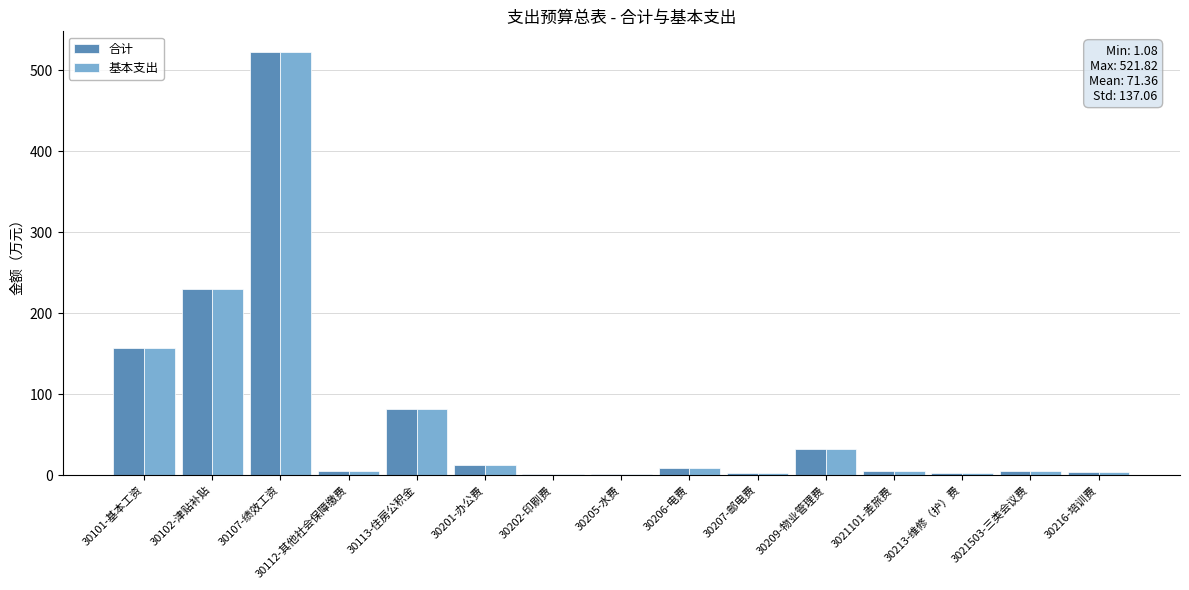

What are all the series names shown in the legend?

合计, 基本支出